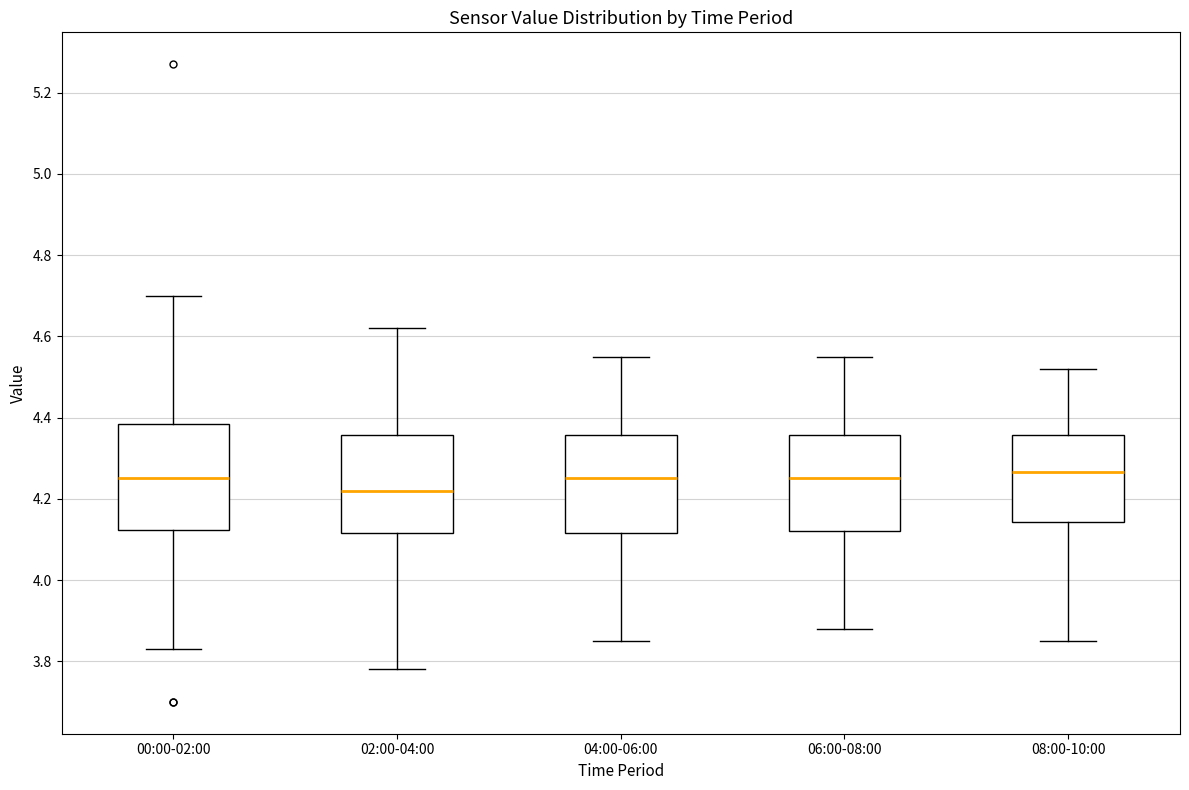

Comparing the boxes themselves (not the whiskers), which one is the tallest?

00:00-02:00